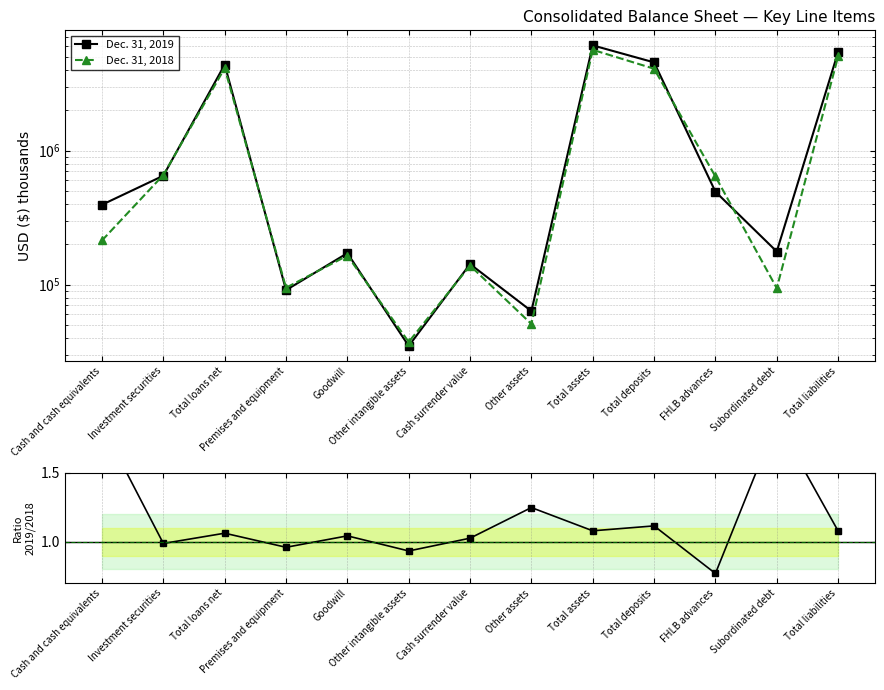

True or false: Dec. 31, 2019 and 2019 / 2018 intersect in this chart.

False